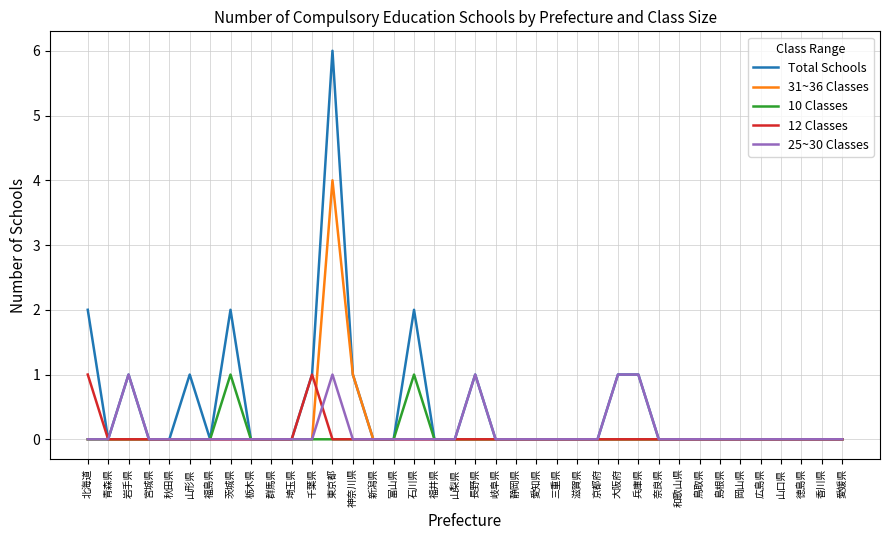

What is the highest value of the Total Schools series?

6